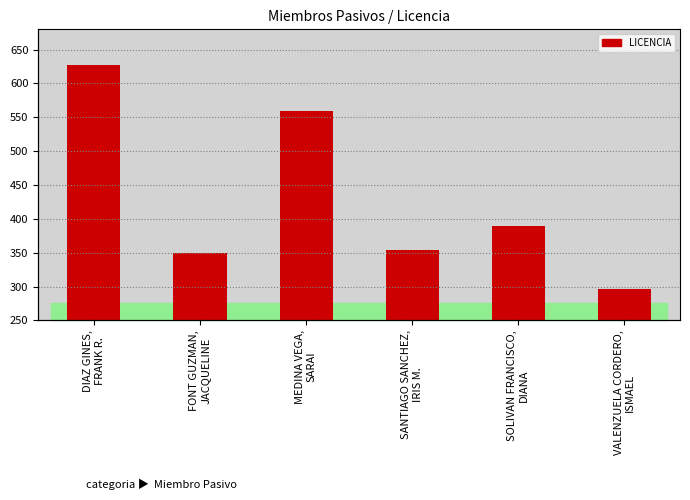

Is it true that the value at FONT GUZMAN,
JACQUELINE is 349?

True